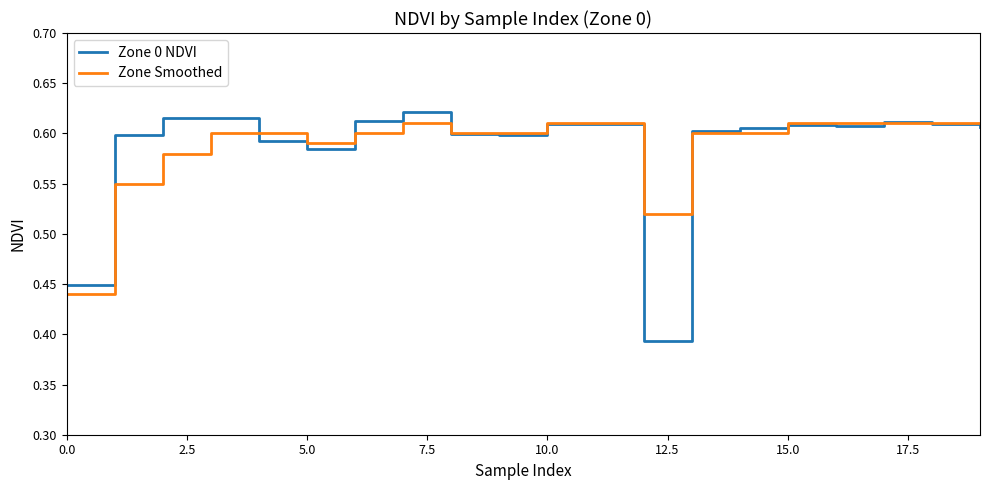

Which series has the widest spread of values?

Zone 0 NDVI